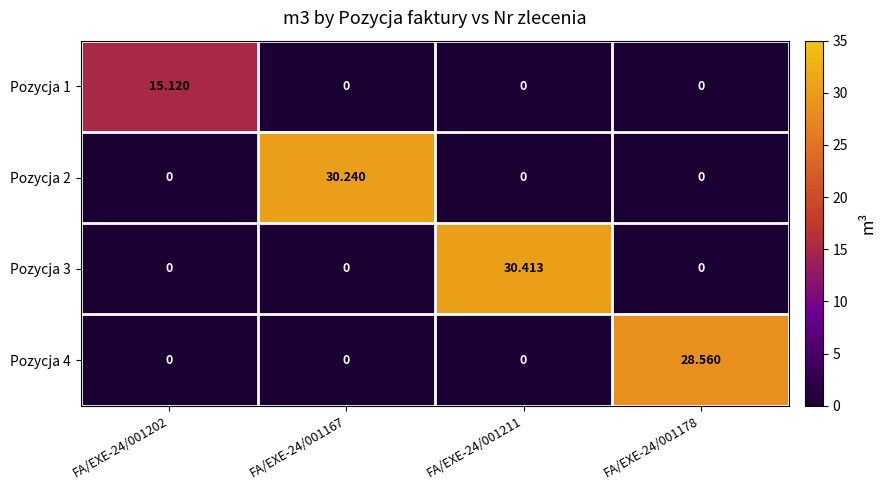

Is the value of Pozycja 4 at FA/EXE-24/001167 greater than the value of Pozycja 3 at FA/EXE-24/001211?

No